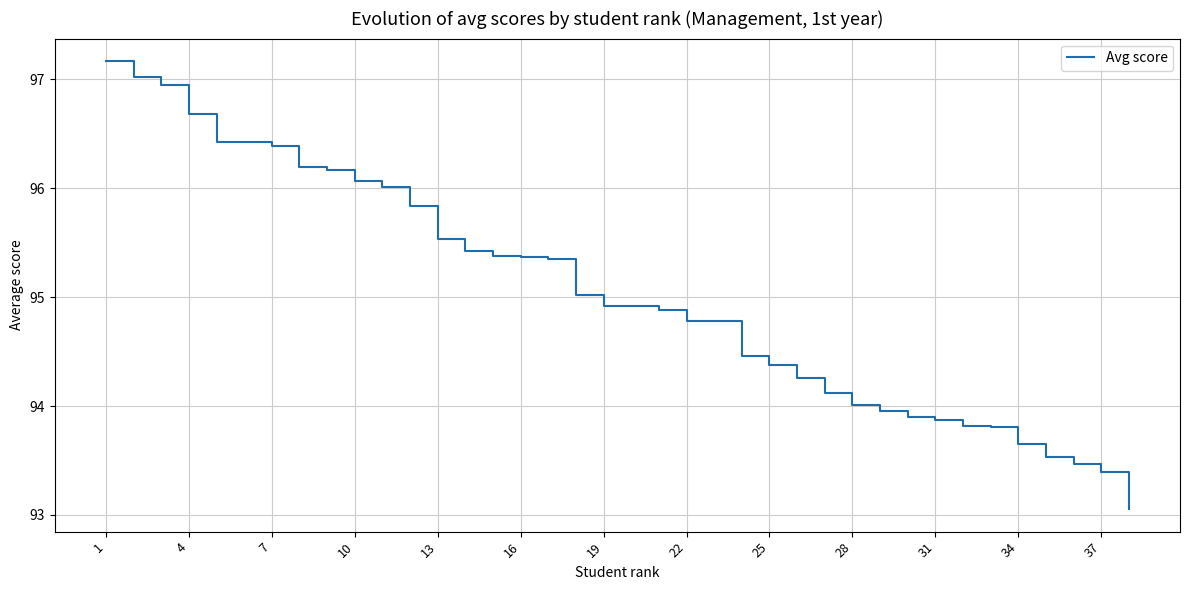

What is the difference between the maximum and minimum values?

4.1